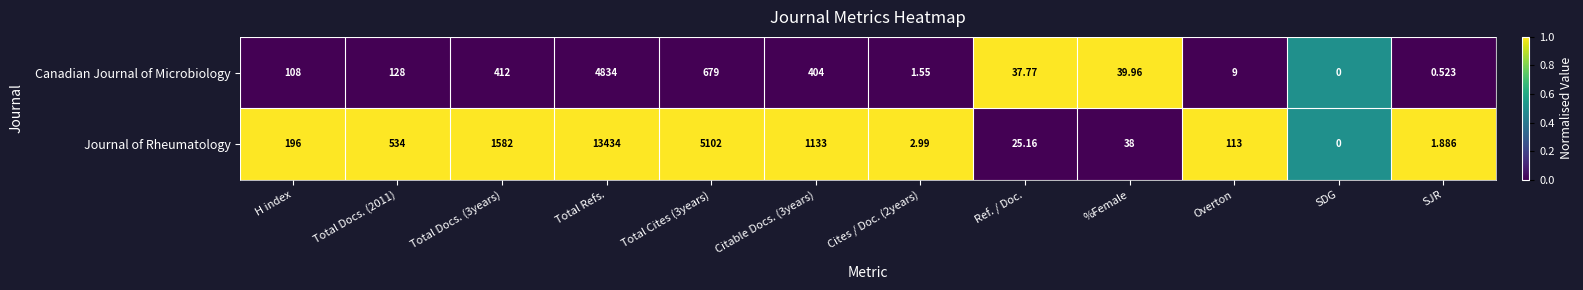

Which category has the highest value across all series?

Total Refs.